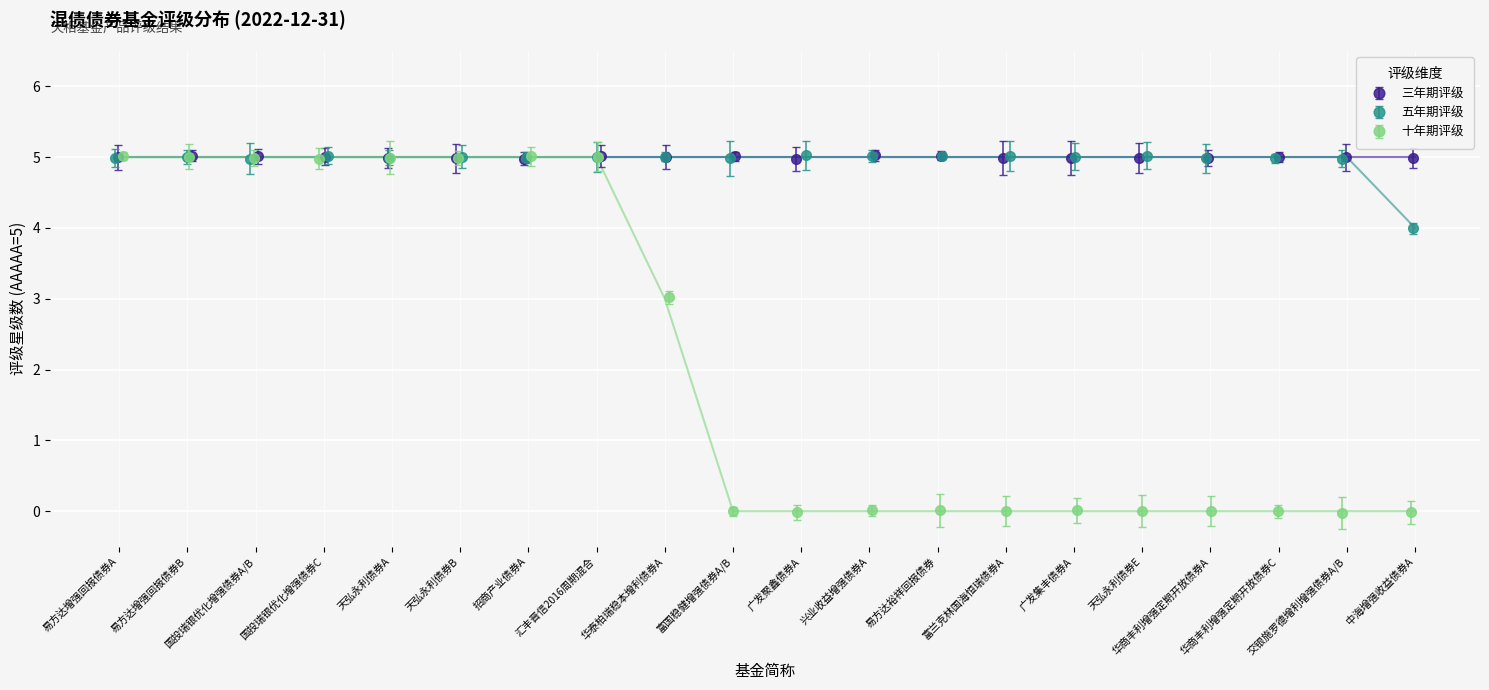

What is the value of the 五年期评级 point at the 1st from the left?

5